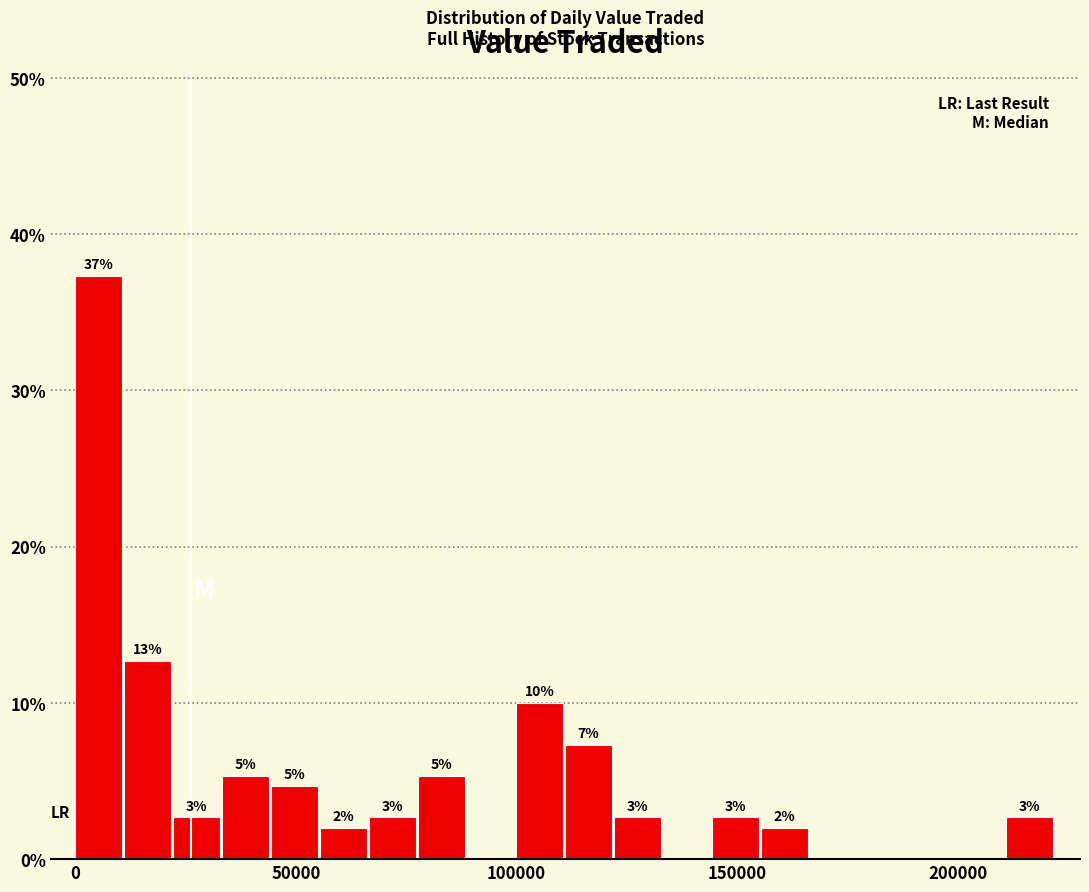

Around what value on the x-axis is the tallest bar? Give the approximate position of its centre, as read against the axis.

5000